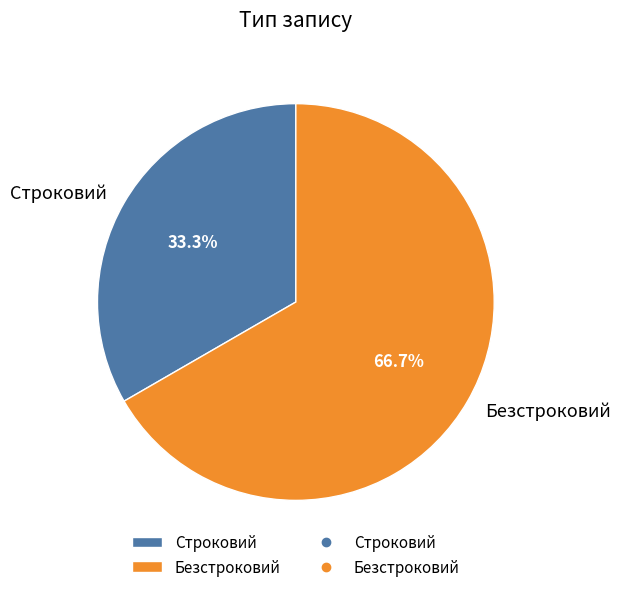

Approximately how many times larger is the value at Строковий compared to Безстроковий?

0.5